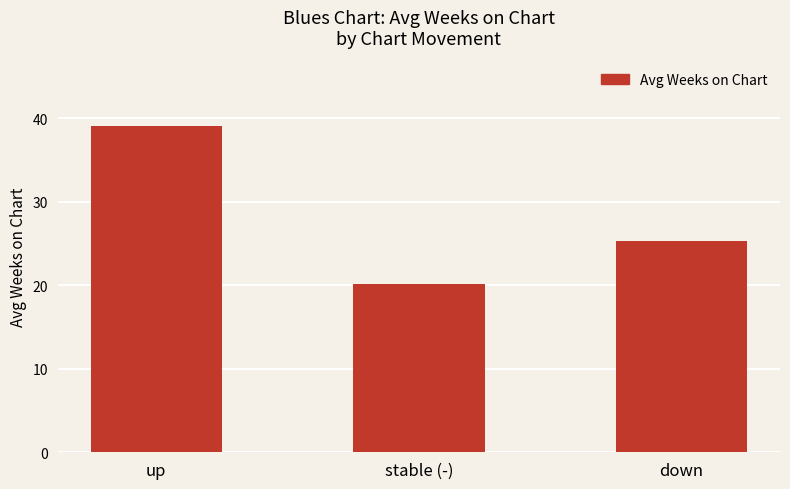

Where does the data first go above 25?

up